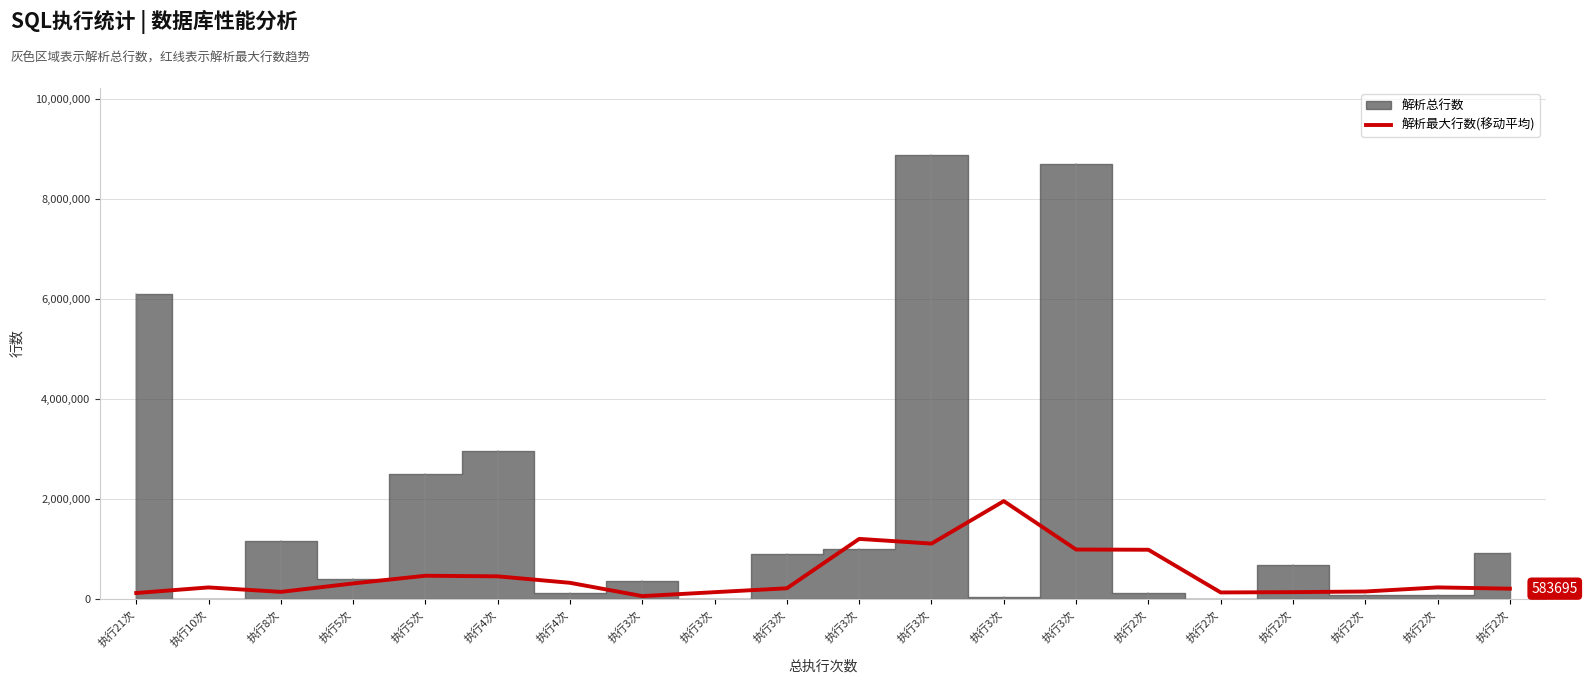

Is it true that the value at 执行3次 is 150794.5?

False